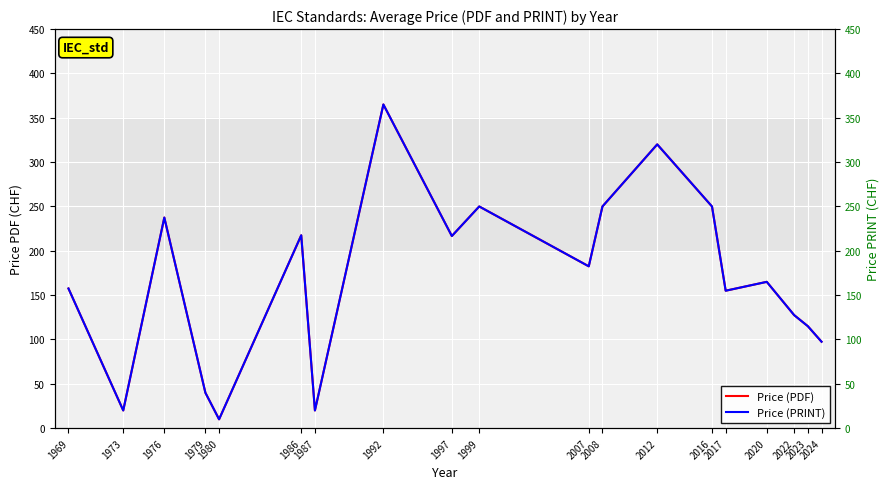

At how many categories does at least one series exceed 237?

6